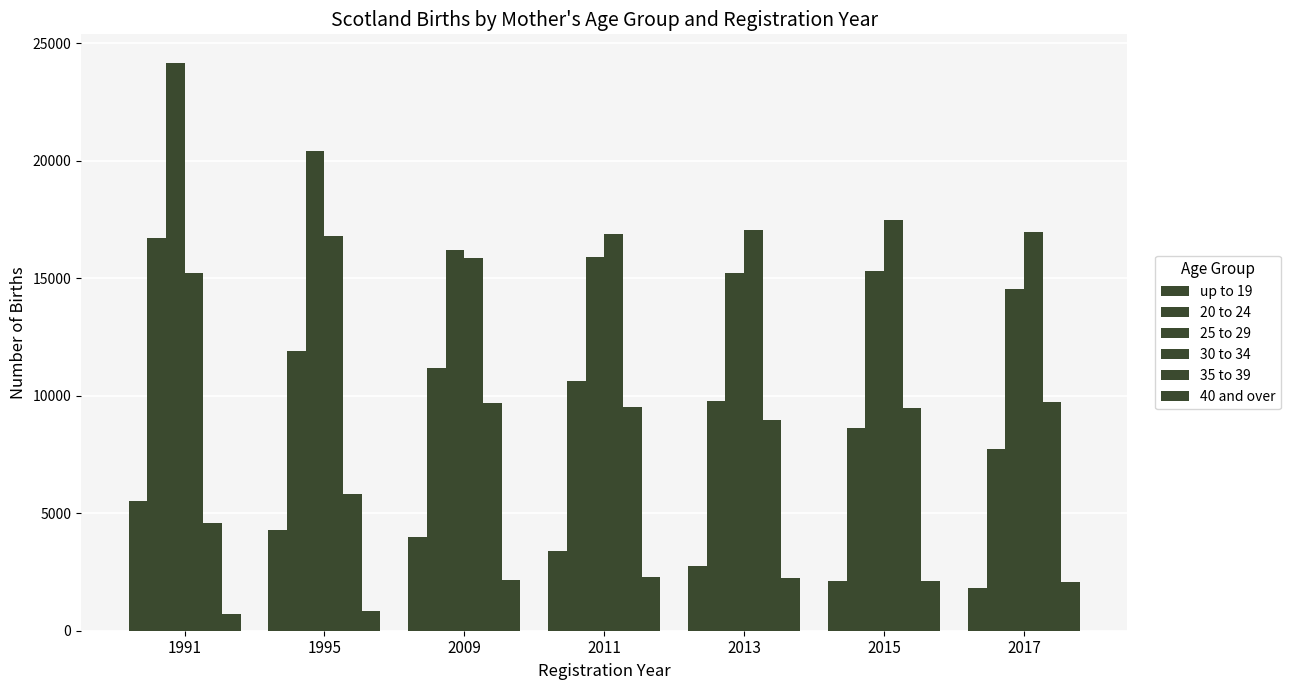

Reading right to left, what are all the values shown in this chart?

up to 19: 2017=1838	2015=2126	2013=2763	2011=3387	2009=3990	1995=4280	1991=5523
20 to 24: 2017=7720	2015=8643	2013=9767	2011=10619	2009=11188	1995=11913	1991=16723
25 to 29: 2017=14537	2015=15315	2013=15228	2011=15879	2009=16178	1995=20395	1991=24163
30 to 34: 2017=16955	2015=17453	2013=17032	2011=16868	2009=15835	1995=16803	1991=15206
35 to 39: 2017=9745	2015=9454	2013=8973	2011=9513	2009=9695	1995=5799	1991=4589
40 and over: 2017=2065	2015=2099	2013=2234	2011=2278	2009=2140	1995=837	1991=717